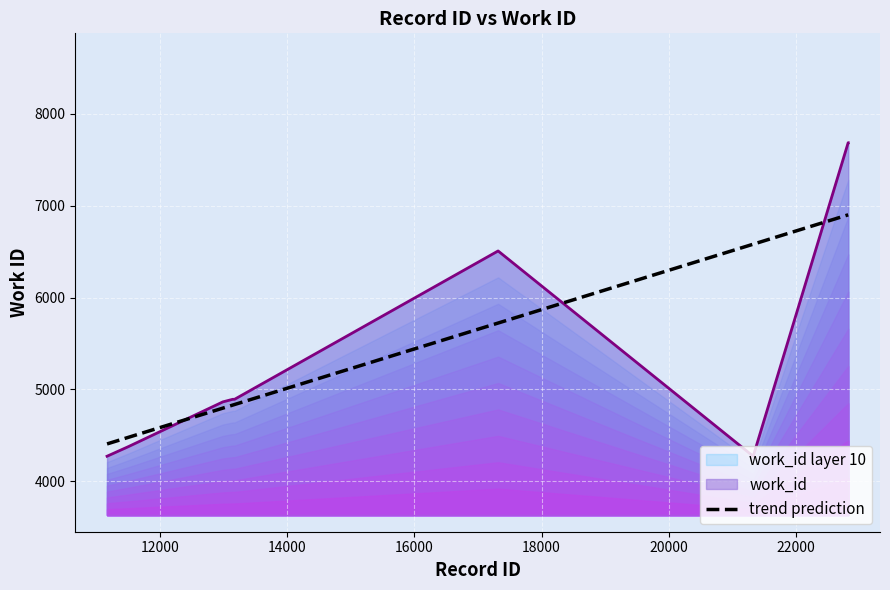

Approximately how many times larger is the value at 13170 compared to 11504?

1.1